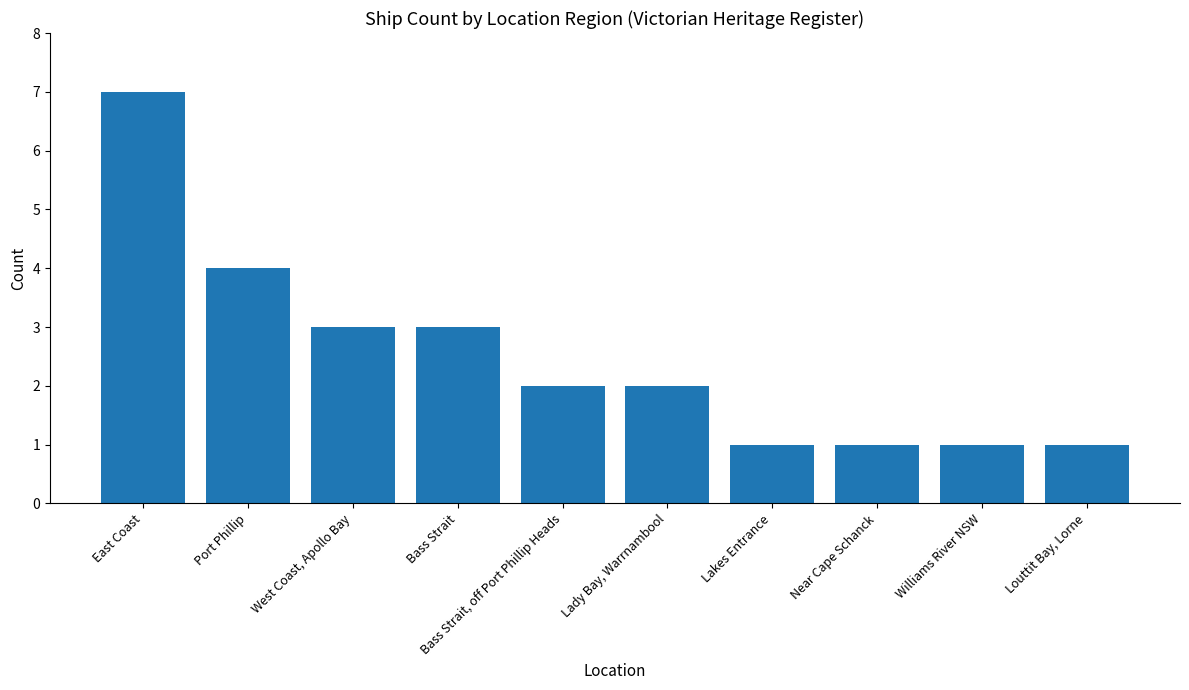

Count the number of data series in this chart.

1